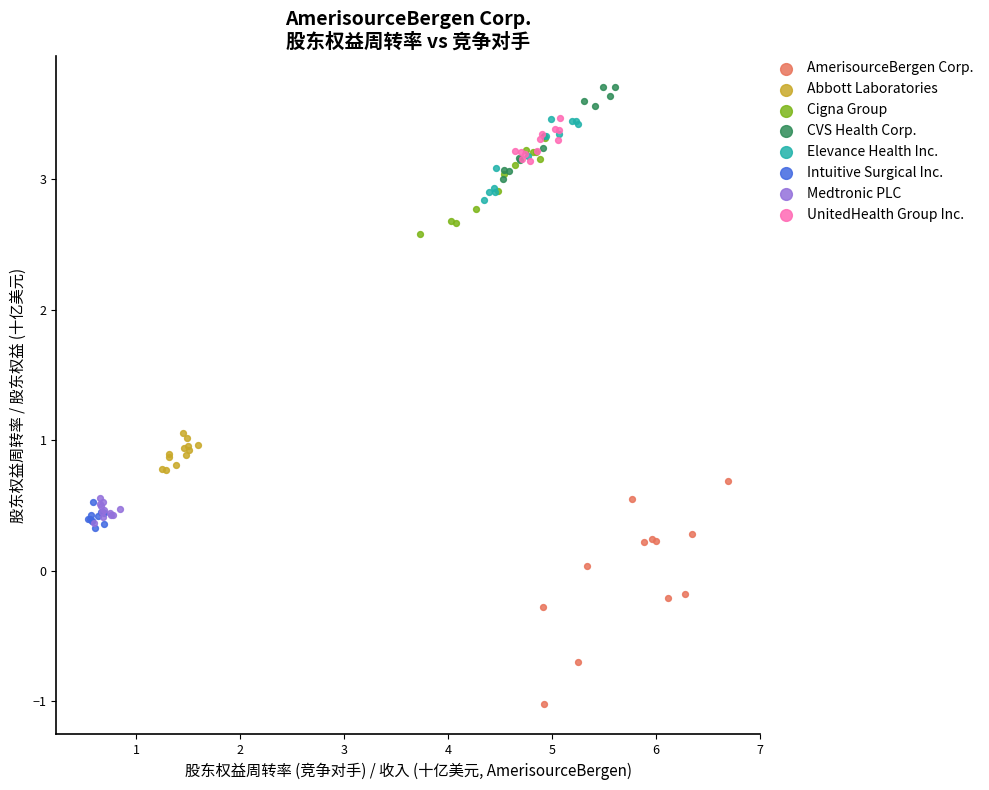

Which series has the largest Y range (max minus min)?

AmerisourceBergen Corp.